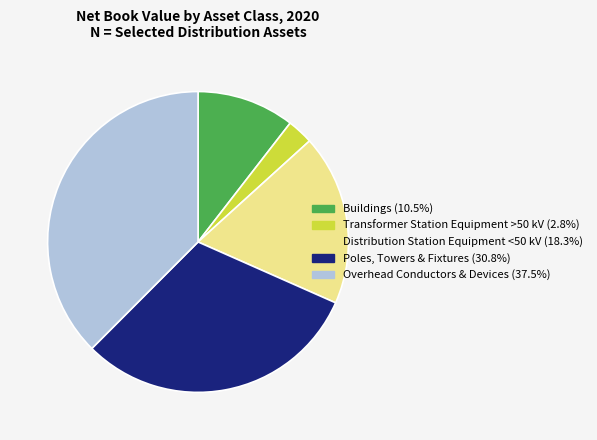

How many segments does this pie chart have?

5